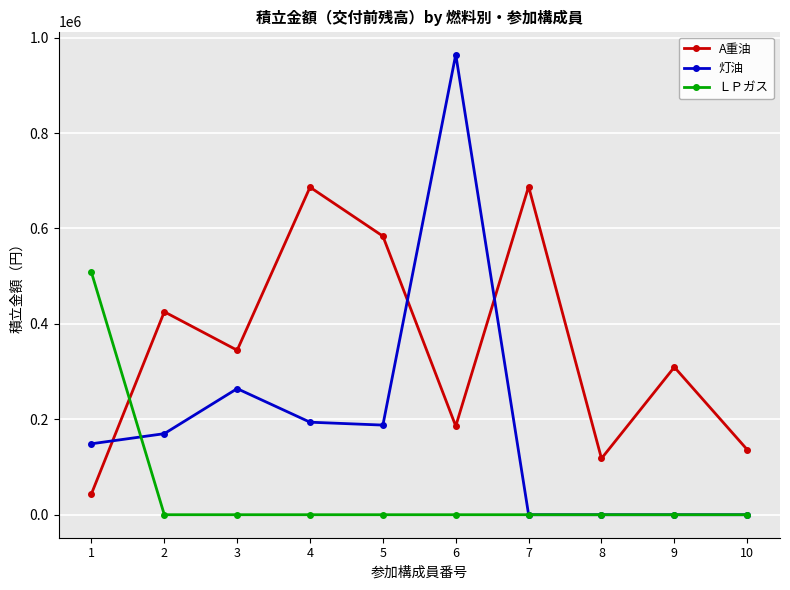

What is the spread (max minus min) of values at 1?

464250